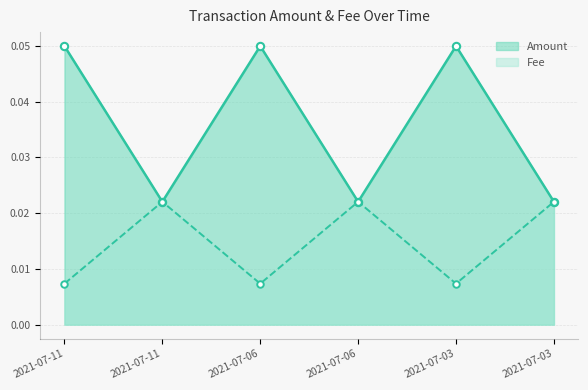

Which series has the largest Y range (max minus min)?

Amount